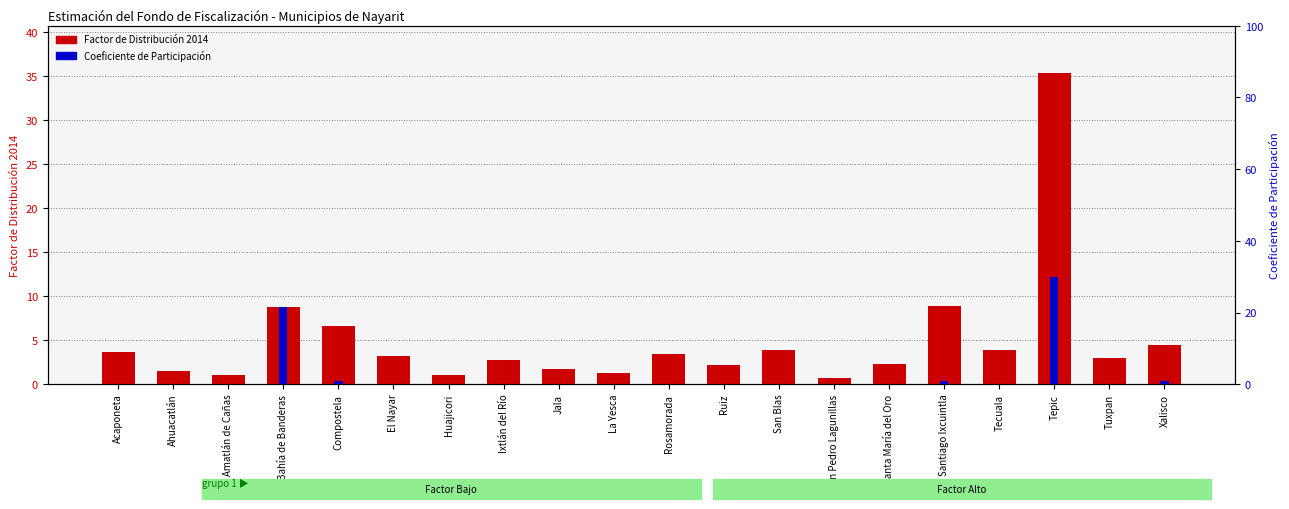

Which series changed the most between Santa María del Oro and Xalisco?

Factor de Distribución 2014